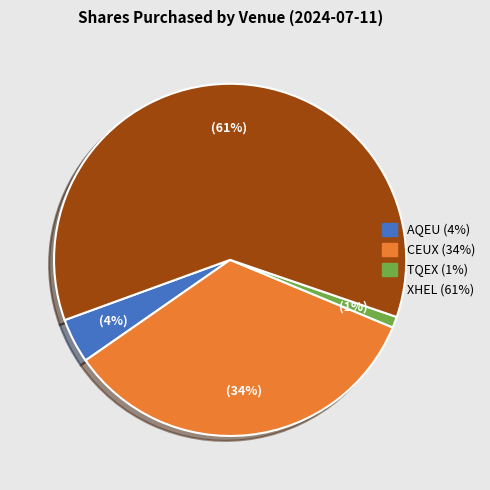

Is it true that AQEU is 4% of the pie?

True